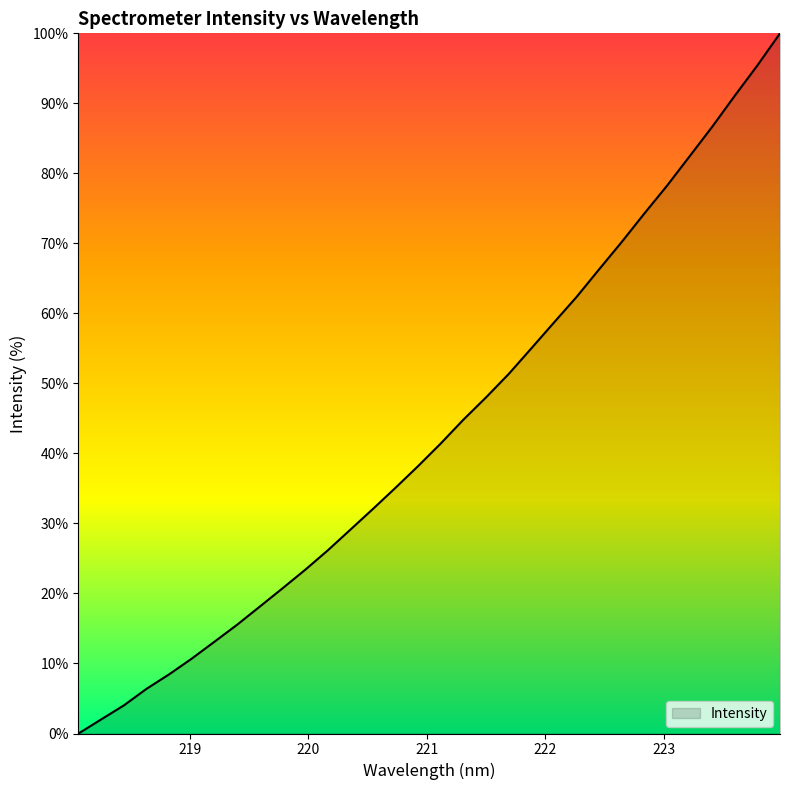

What is the average value?

43.4